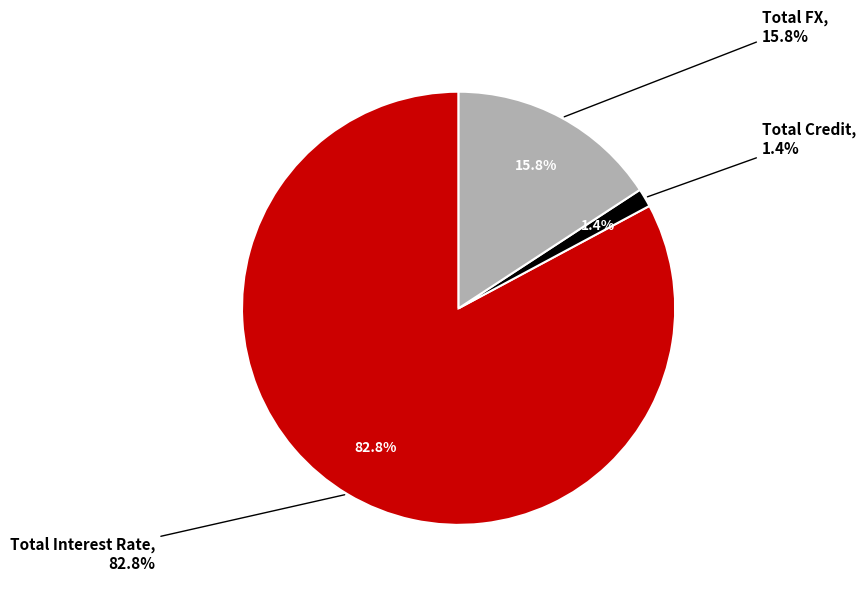

Rank the categories by value from highest to lowest.

Total Interest Rate, Total FX, Total Credit